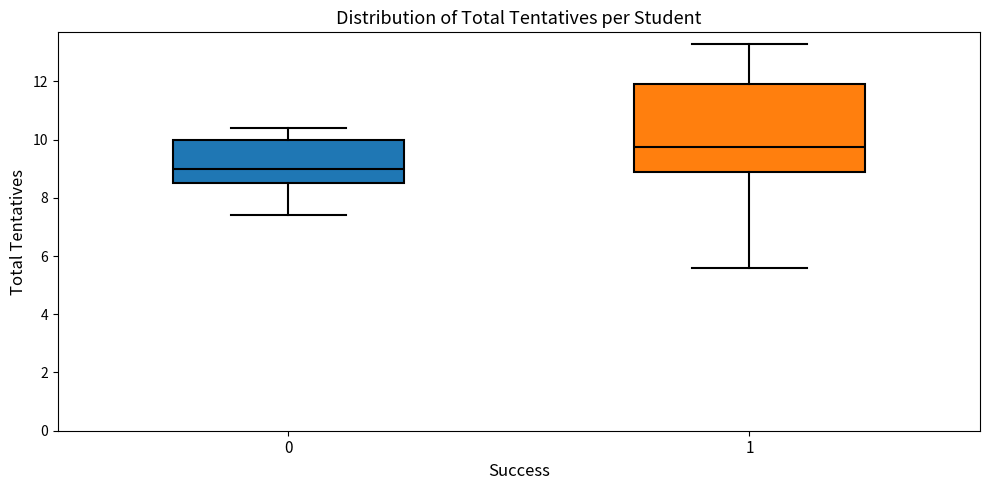

Which box is the tallest, from its lower edge to its upper edge?

1